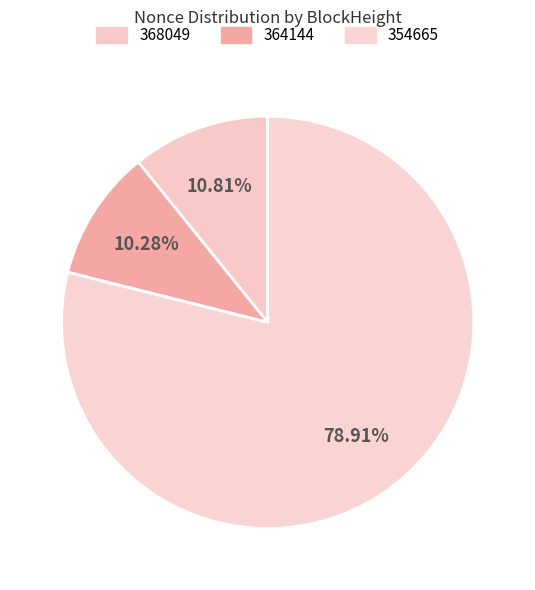

Count the number of slices in the pie.

3